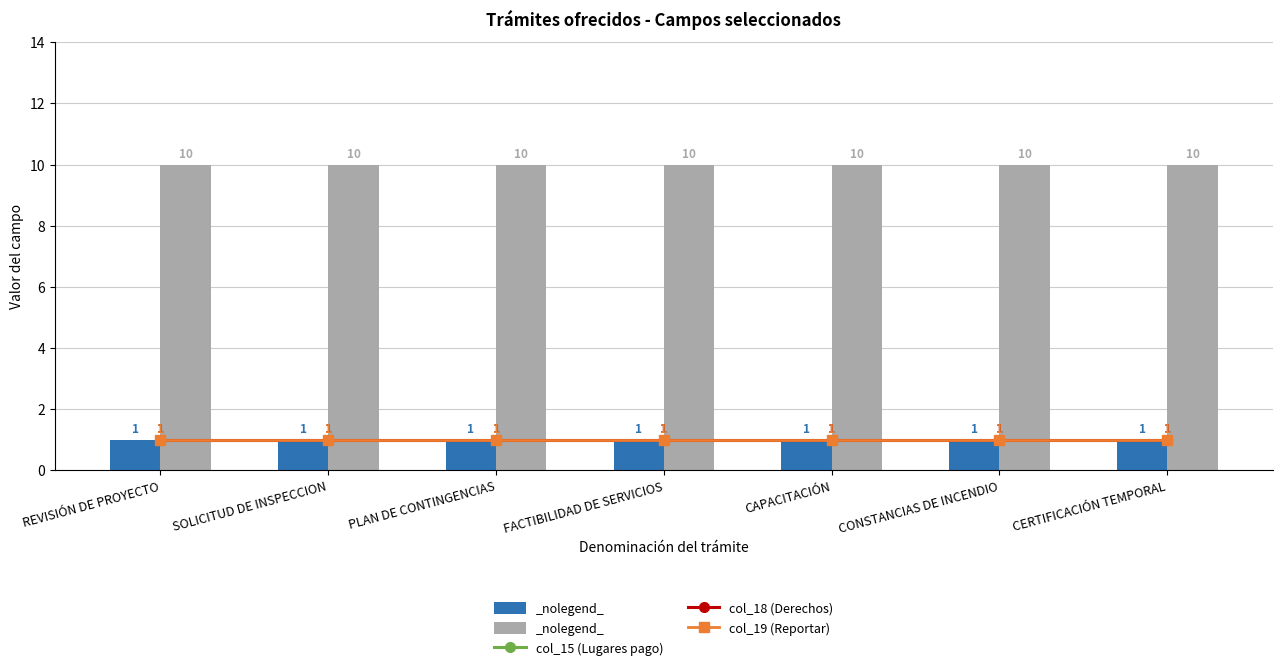

What is the value of the col_19 (Reportar) bar at the 4th from the left?

1